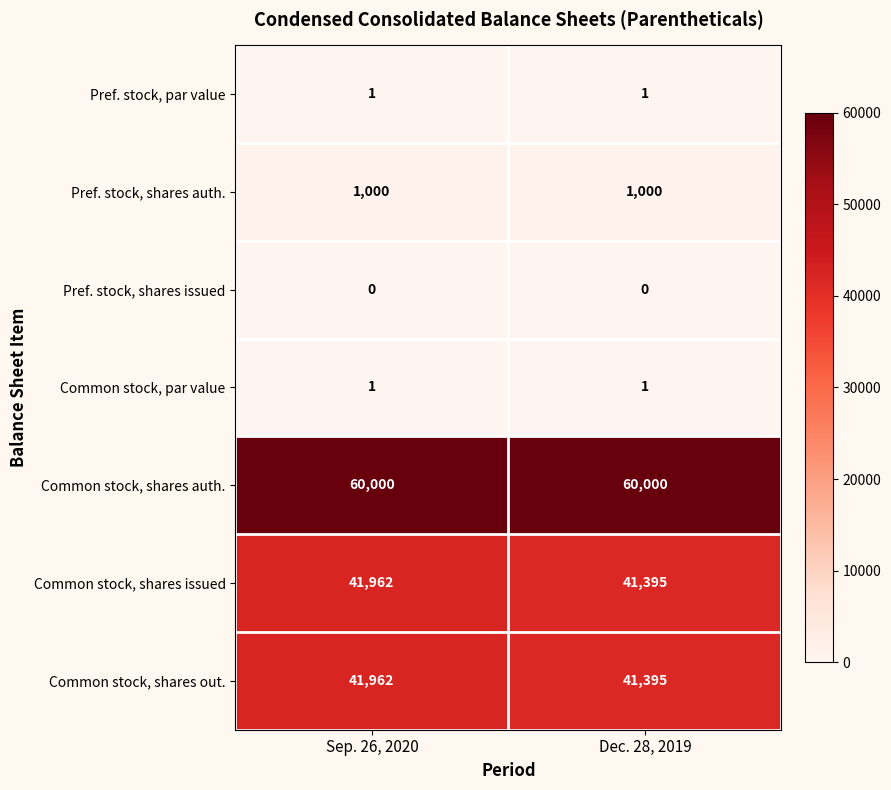

What is the minimum value for Common stock, shares out.?

41395